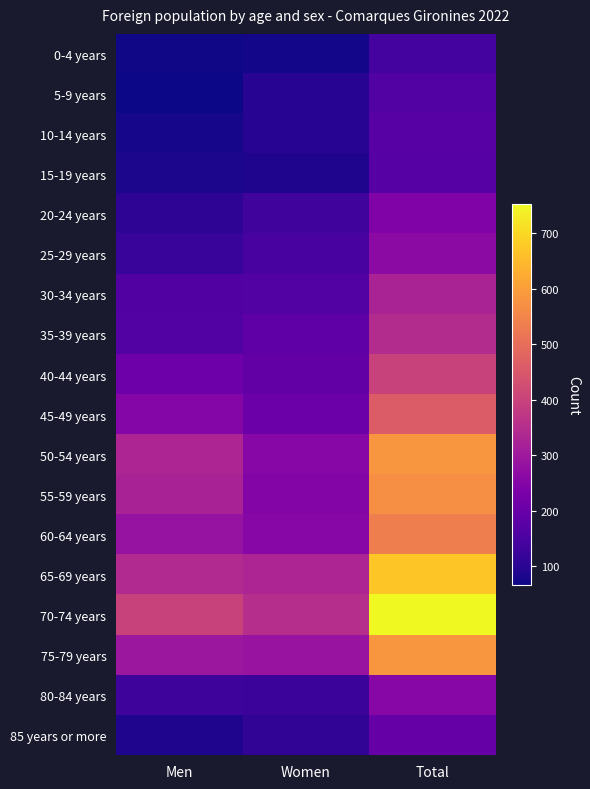

Reading right to left, what are all the values shown in this chart?

0-4 years: Total=141	Women=72	Men=69
5-9 years: Total=164	Women=98	Men=66
10-14 years: Total=172	Women=97	Men=75
15-19 years: Total=169	Women=87	Men=82
20-24 years: Total=241	Women=135	Men=106
25-29 years: Total=265	Women=144	Men=121
30-34 years: Total=326	Women=164	Men=162
35-39 years: Total=347	Women=182	Men=165
40-44 years: Total=401	Women=192	Men=209
45-49 years: Total=460	Women=207	Men=253
50-54 years: Total=584	Women=255	Men=329
55-59 years: Total=572	Women=250	Men=322
60-64 years: Total=538	Women=254	Men=284
65-69 years: Total=670	Women=330	Men=340
70-74 years: Total=753	Women=352	Men=401
75-79 years: Total=584	Women=288	Men=296
80-84 years: Total=254	Women=126	Men=128
85 years or more: Total=197	Women=110	Men=87